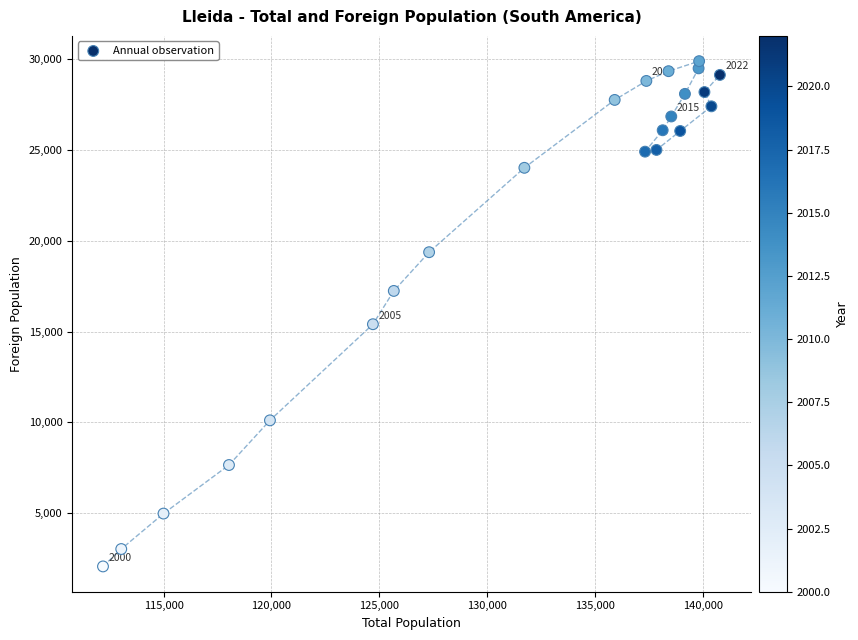

What is the range of Y values (max minus min)?

27813